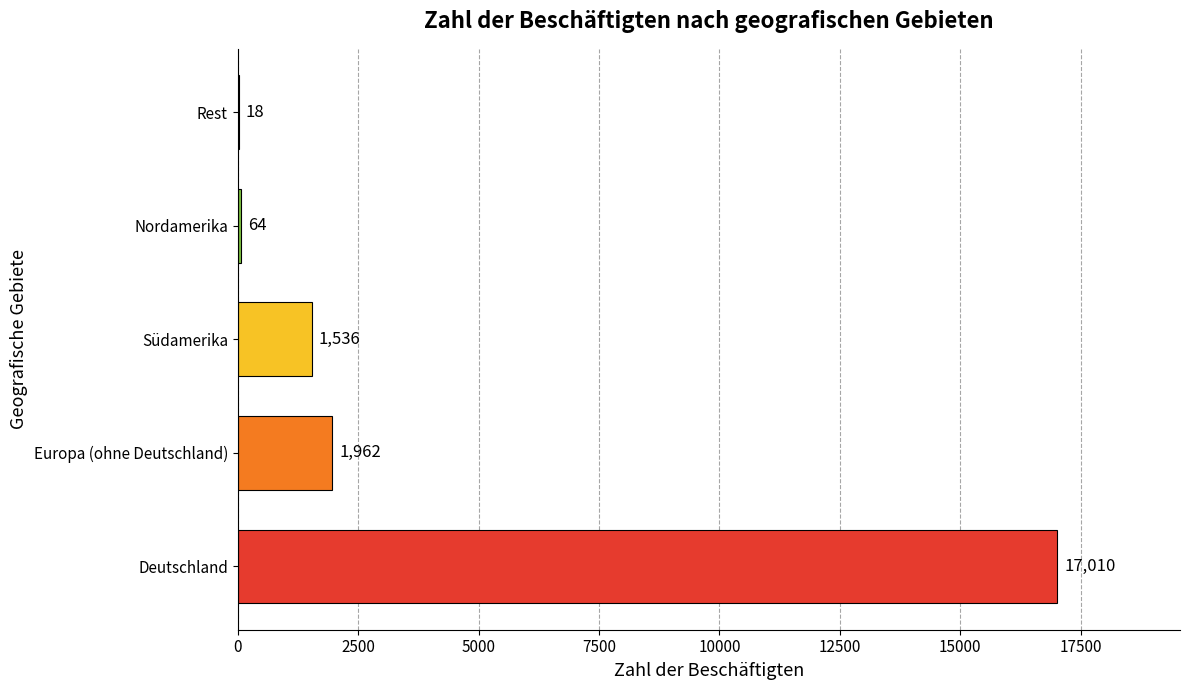

Is it true that the value at Europa (ohne Deutschland) is 660?

False